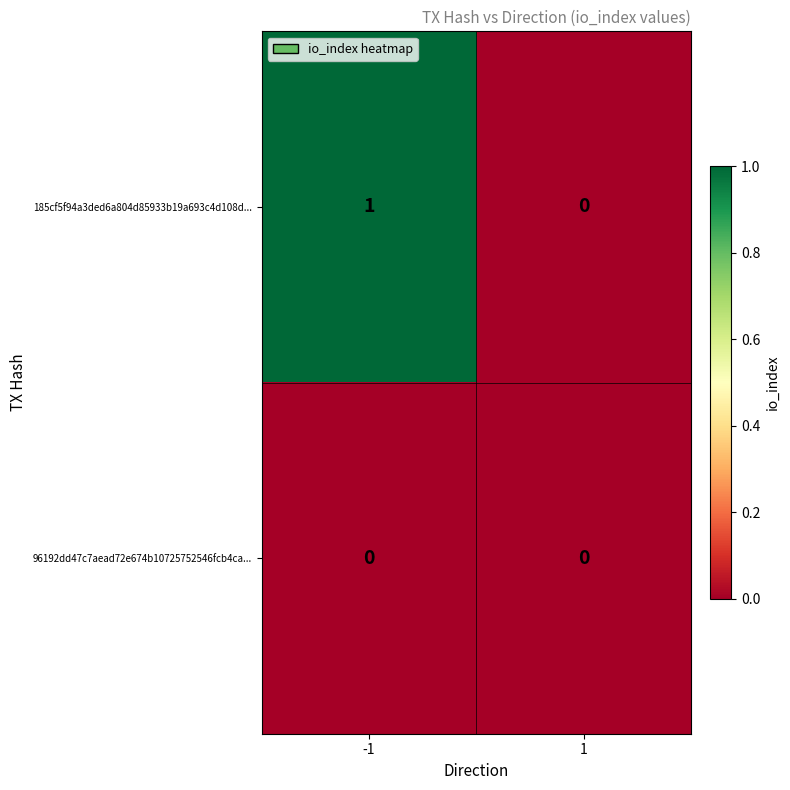

The 96192dd47c7aead72e674b10725752546fcb4ca... series shows 0 at 1. True or false?

True